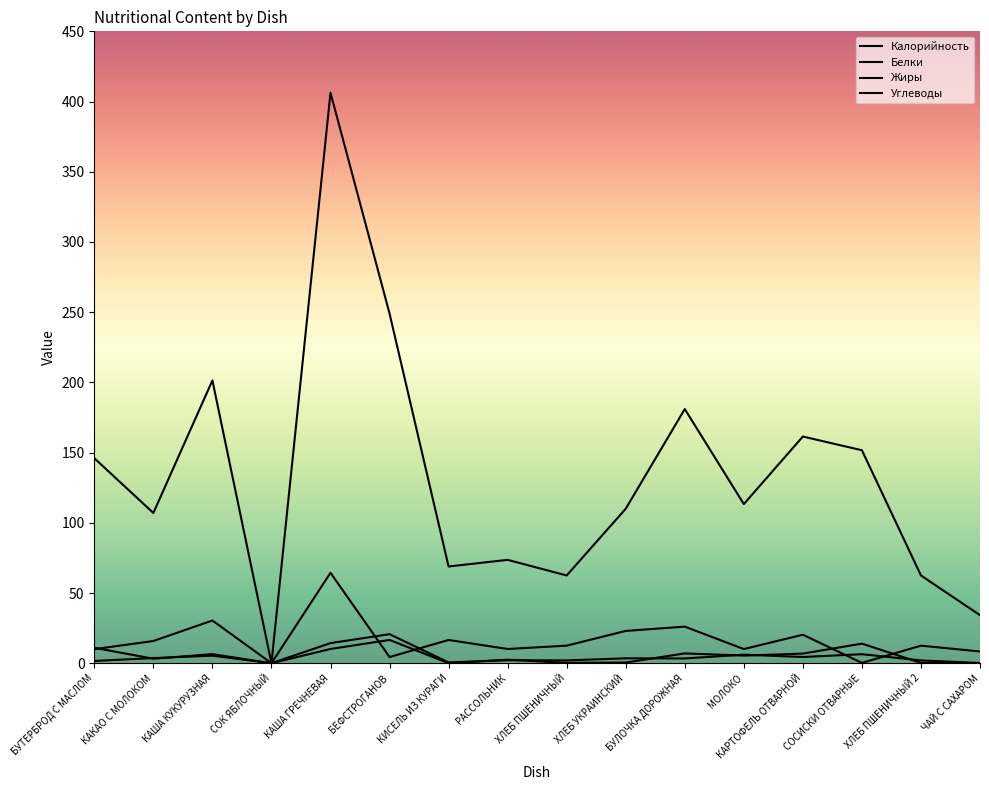

At which label does Белки reach its peak?

БЕФСТРОГАНОВ